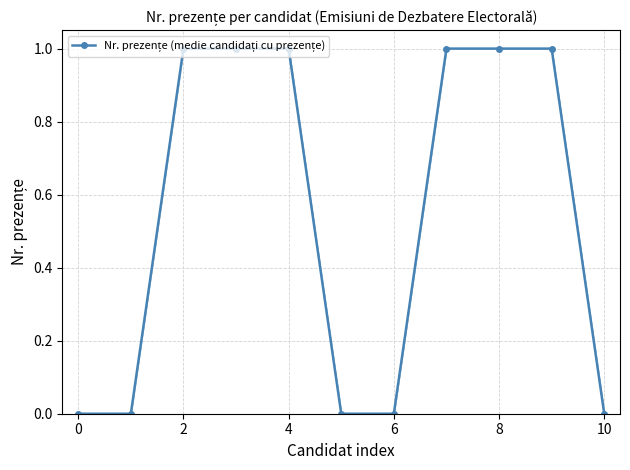

What is the sum of all values?

6